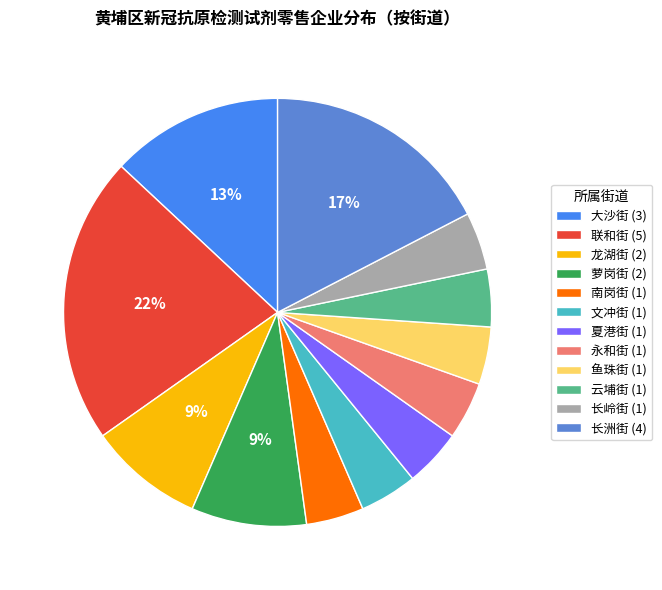

What is the largest slice in the pie chart?

联和街